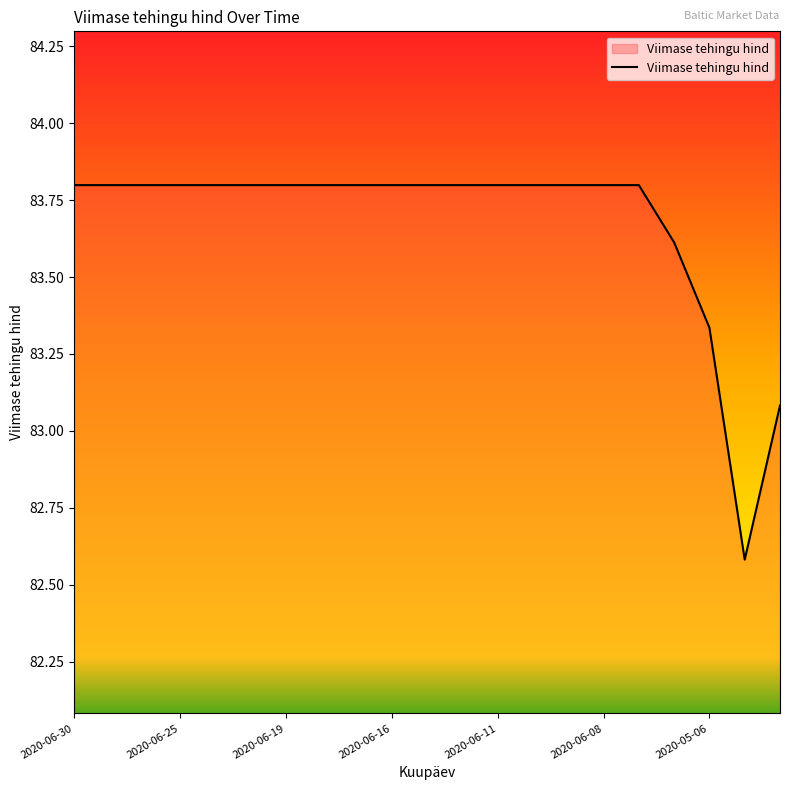

What is the greatest value displayed?

83.8